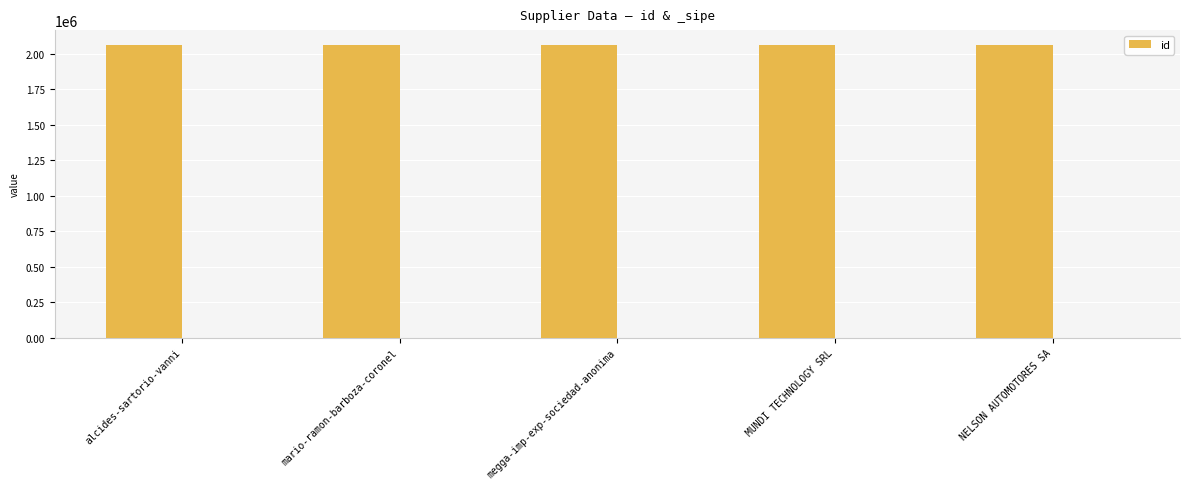

Approximately how many times larger is the value at MUNDI TECHNOLOGY SRL compared to NELSON AUTOMOTORES SA?

1.0